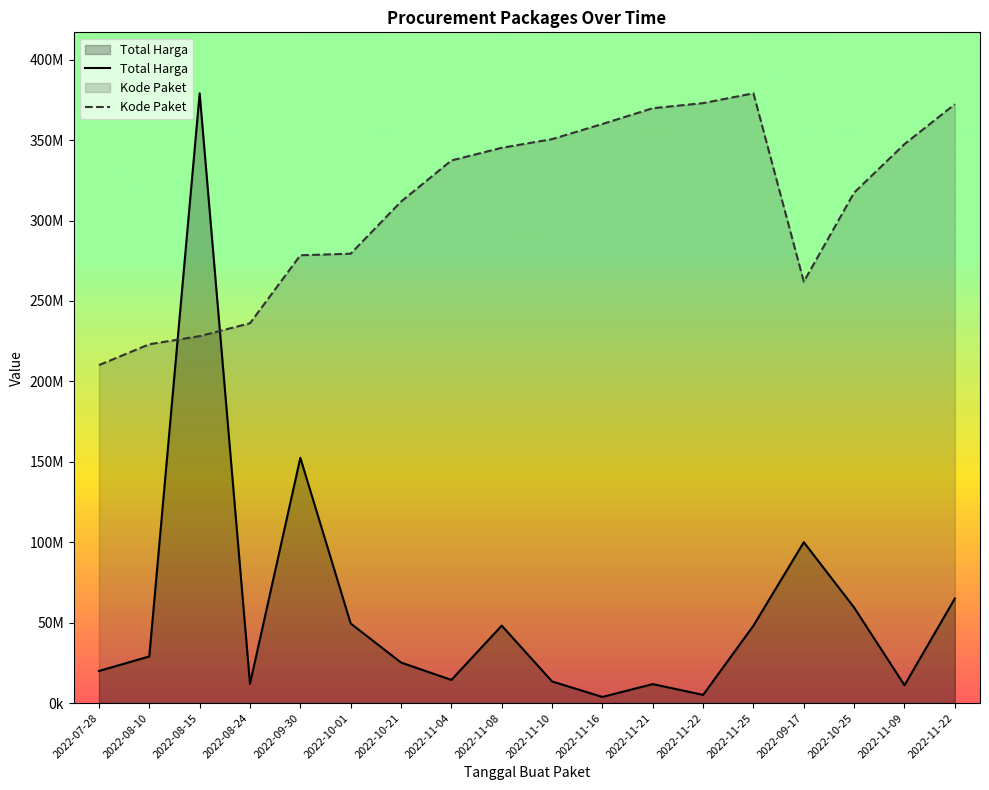

Reading right to left, what are all the values shown in this chart?

Total Harga: 65000000.0	11100000.0	59375000.0	100000000.0	48140000.0	5093000.0	11800000.0	3825000.0	13442000.0	48140000.0	14400000.0	25200000.0	49478000.0	152477000.0	12000000.0	379075000.0	29000000.0	19950000.0
Kode Paket: 372295733.3	347506931.1	317345652.9	261992885.1	379075000.0	372977861.1	369818596.3	360009935.7	350588970.6	345192960.9	337331493.9	311754923.8	279371369.5	278395506.6	236124148.9	228113286.6	223072896.8	210104622.7